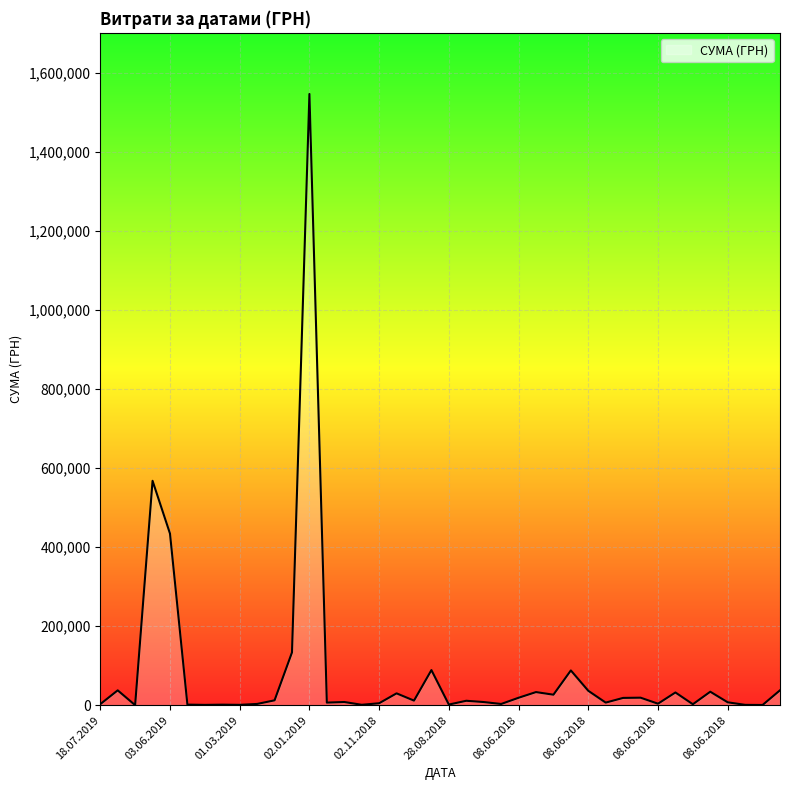

Reading right to left, extract all data points from this chart.

38000.0	827.9	1142.9	7600.0	34400.0	2711.0	32500.0	4089.0	19300.0	18739.8	6849.5	36750.0	88250.0	26857.6	33475.0	19100.0	3375.0	8280.0	11500.0	1929.0	89156.0	11900.0	30267.5	5220.0	1320.0	8379.0	6863.2	1546589.5	133830.4	12619.8	3469.9	1168.8	1656.0	1088.0	1765.2	434435.8	567980.8	423.4	37866.6	2900.0